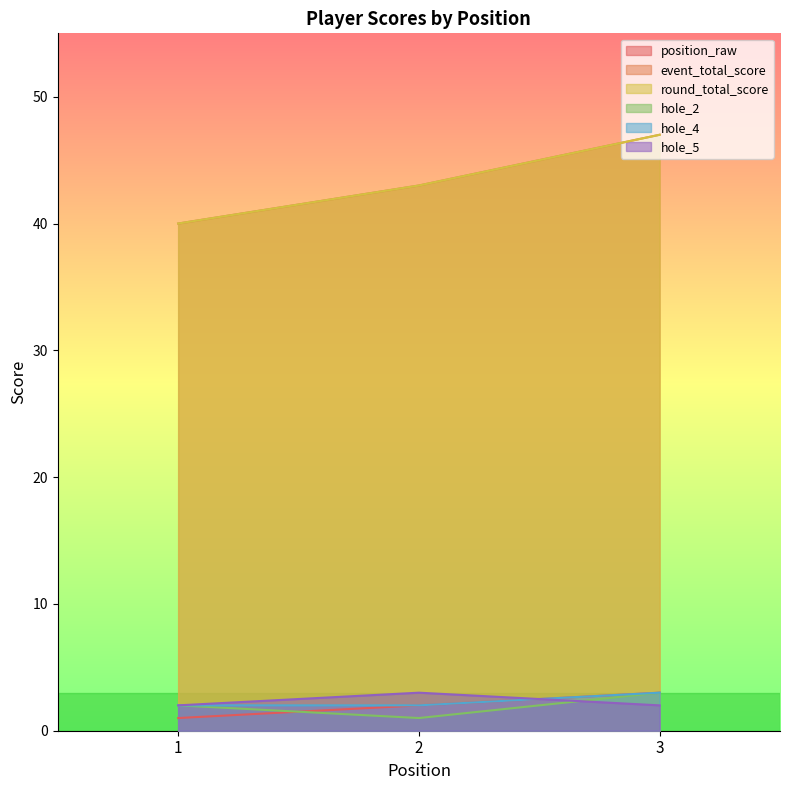

Is it true that hole_4 equals 3 at 1?

False